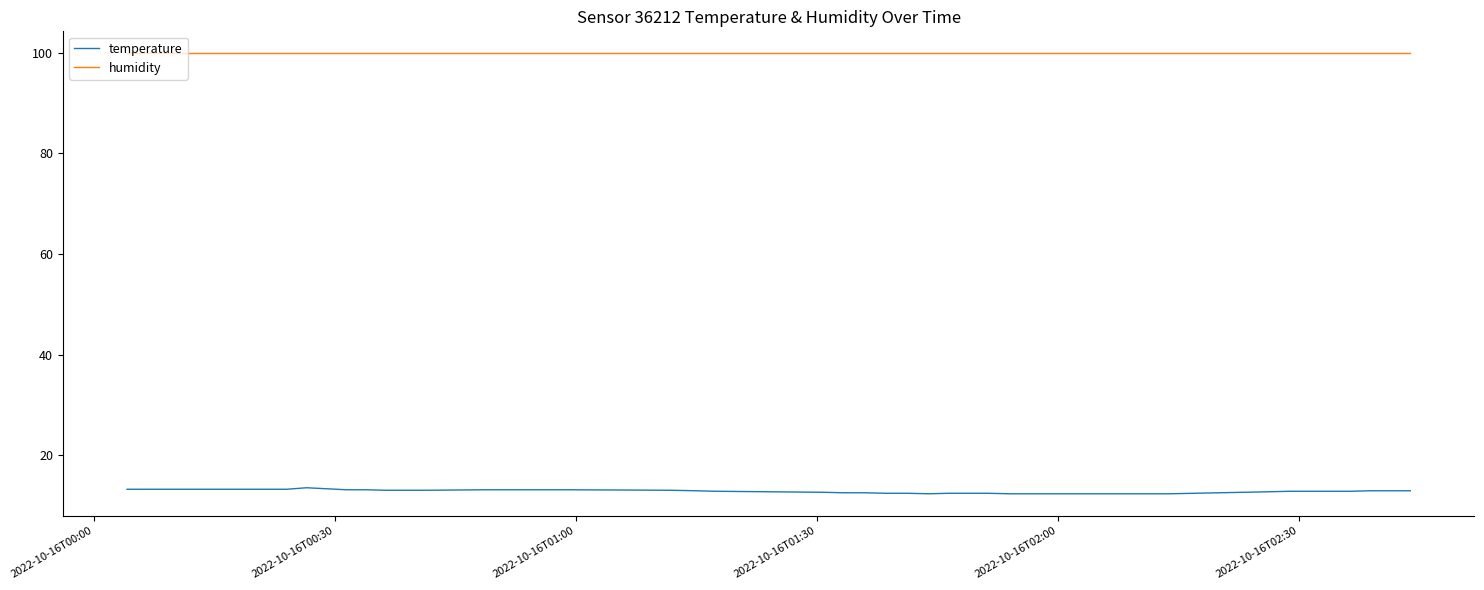

Which series has the largest range (max minus min)?

temperature